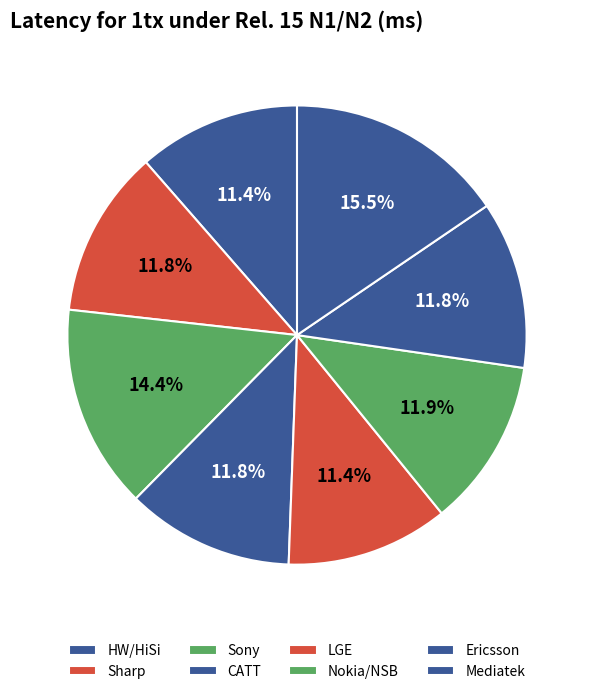

How many segments does this pie chart have?

8